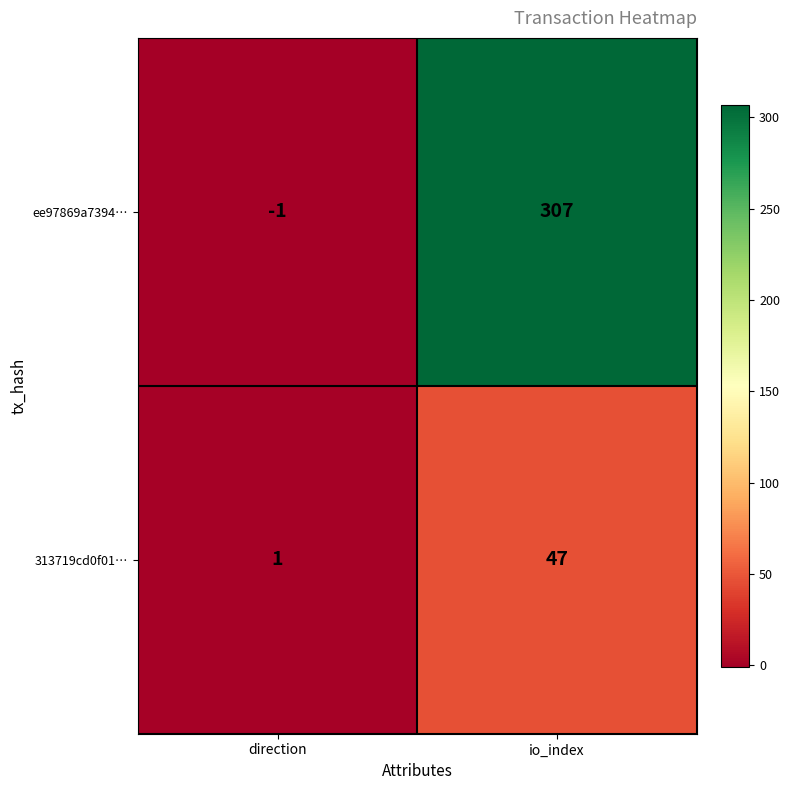

List the series in order of their peak value, highest first.

ee97869a7394…, 313719cd0f01…